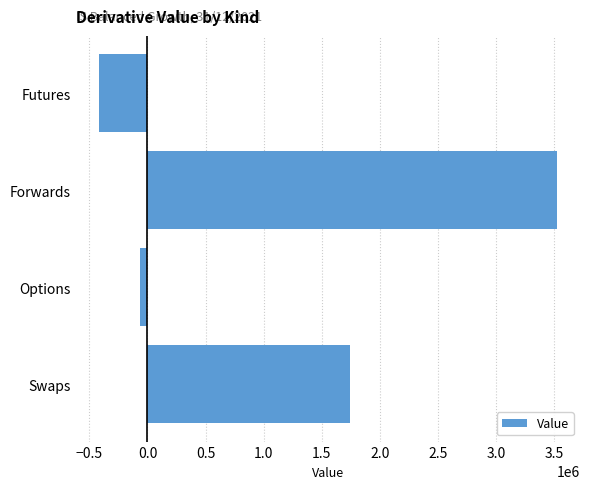

Rank the categories by value from lowest to highest.

Futures, Options, Swaps, Forwards